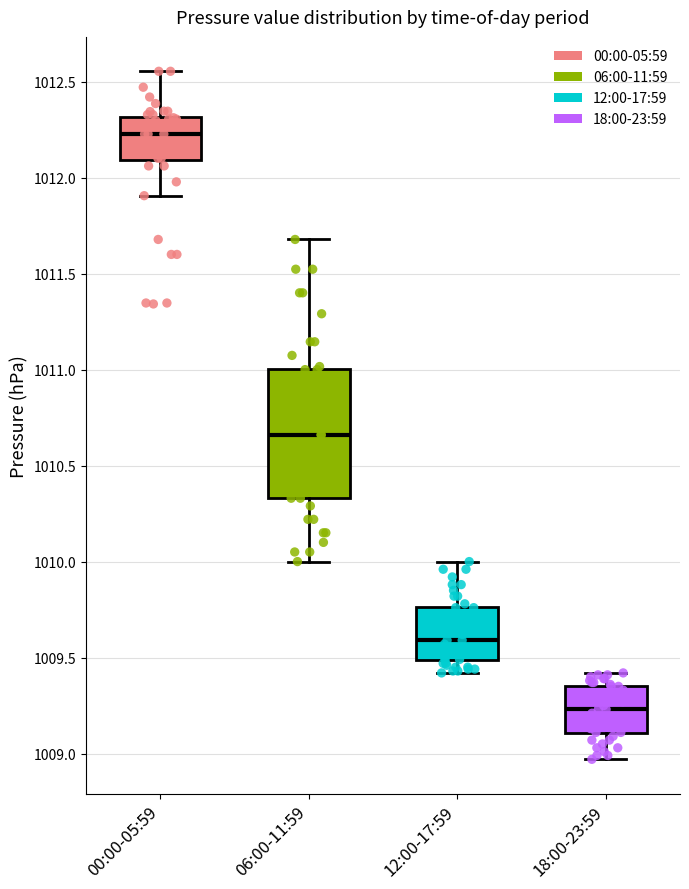

Which box's median line is the highest?

00:00-05:59